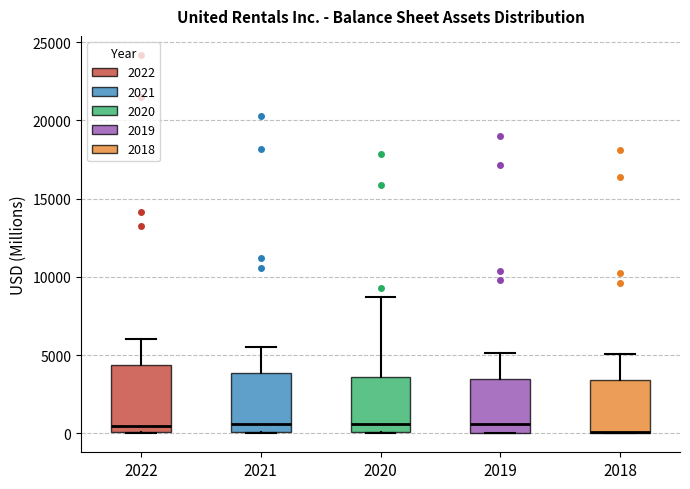

Comparing the boxes themselves (not the whiskers), which one is the tallest?

2022